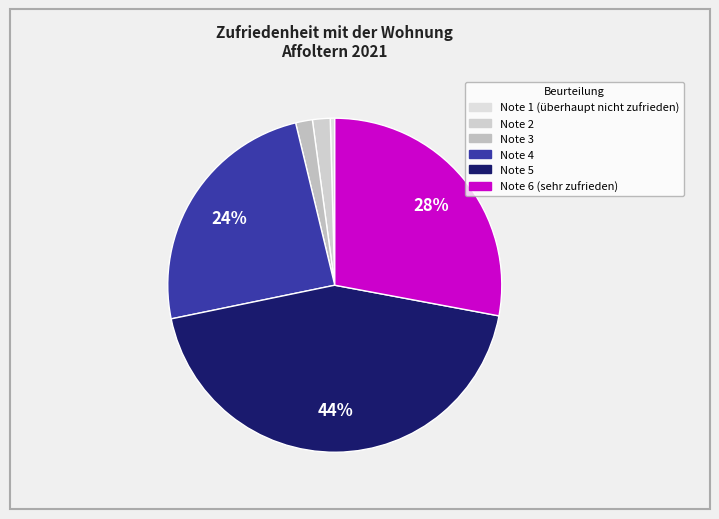

Is it true that Note 4 is 24% of the pie?

True